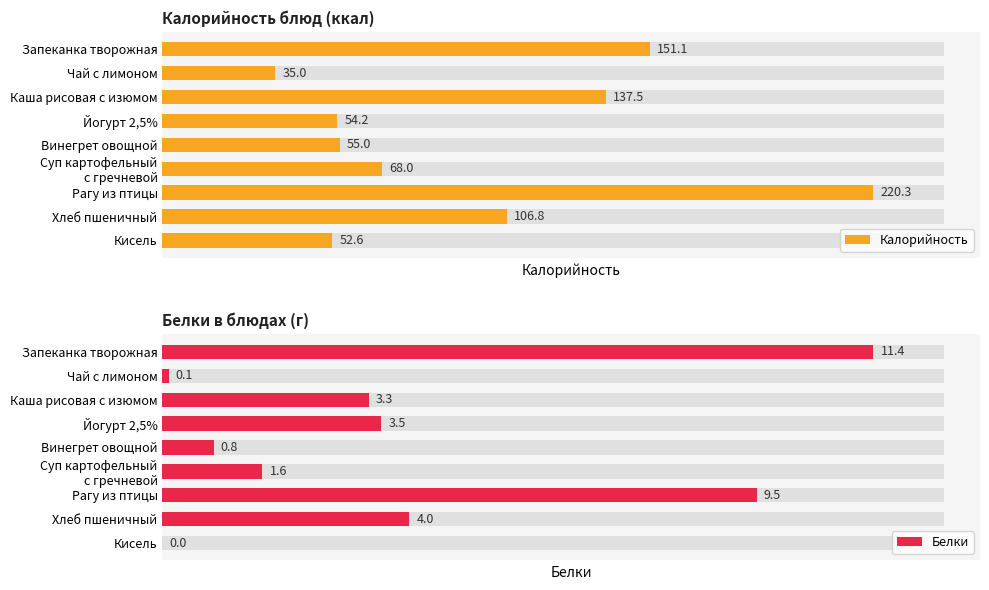

Reading right to left, transcribe all the data shown in this chart.

Калорийность: 52.6	106.8	220.3	68.0	55.0	54.2	137.5	35.0	151.1
Белки: 0.0	4.0	9.5	1.6	0.8	3.5	3.3	0.1	11.4